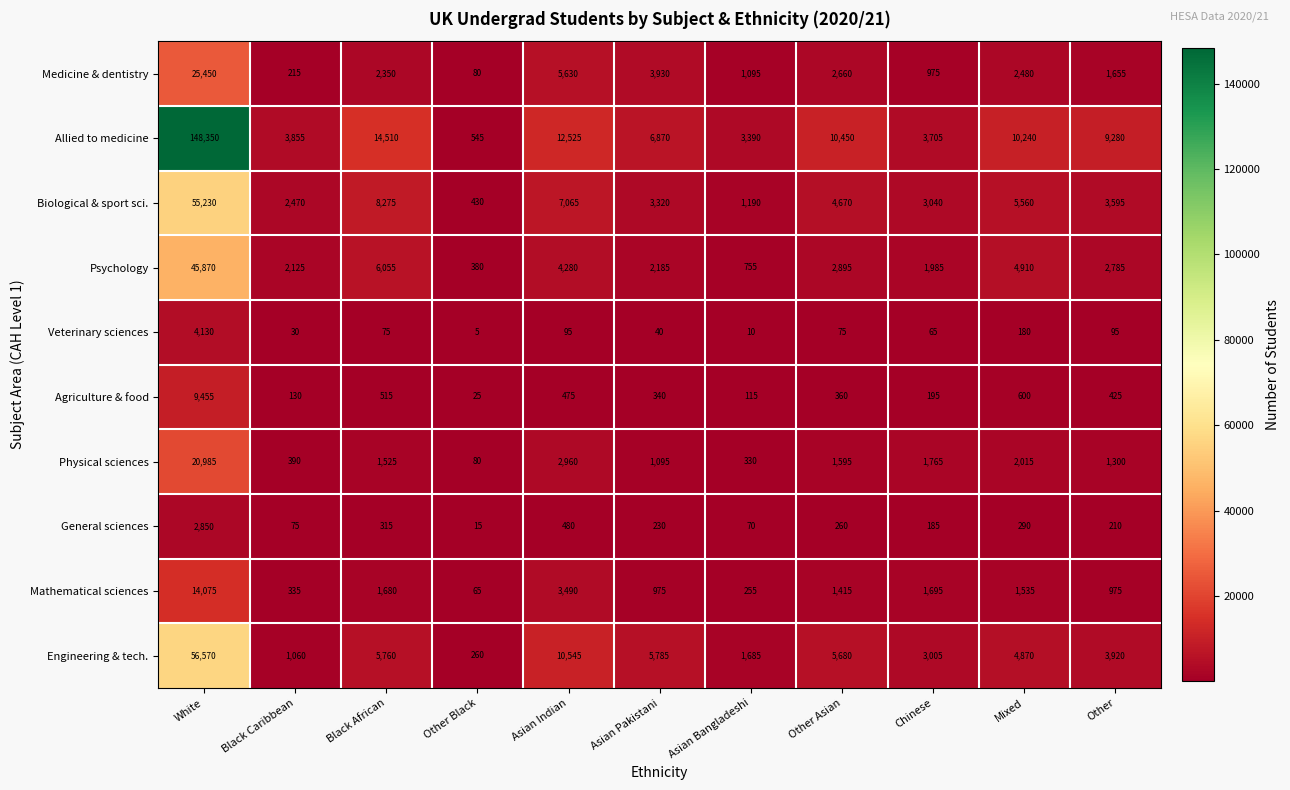

Which category has the lowest value in the Veterinary sciences series?

Other Black